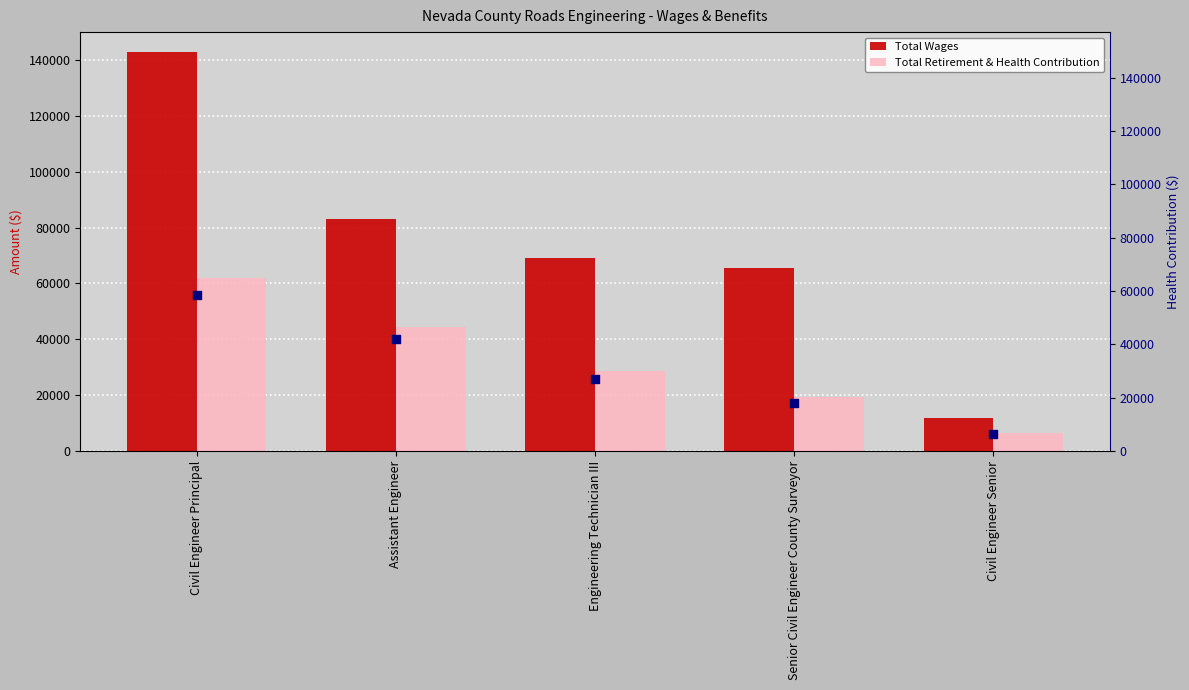

At which category is the sum across all series the highest?

Civil Engineer Principal